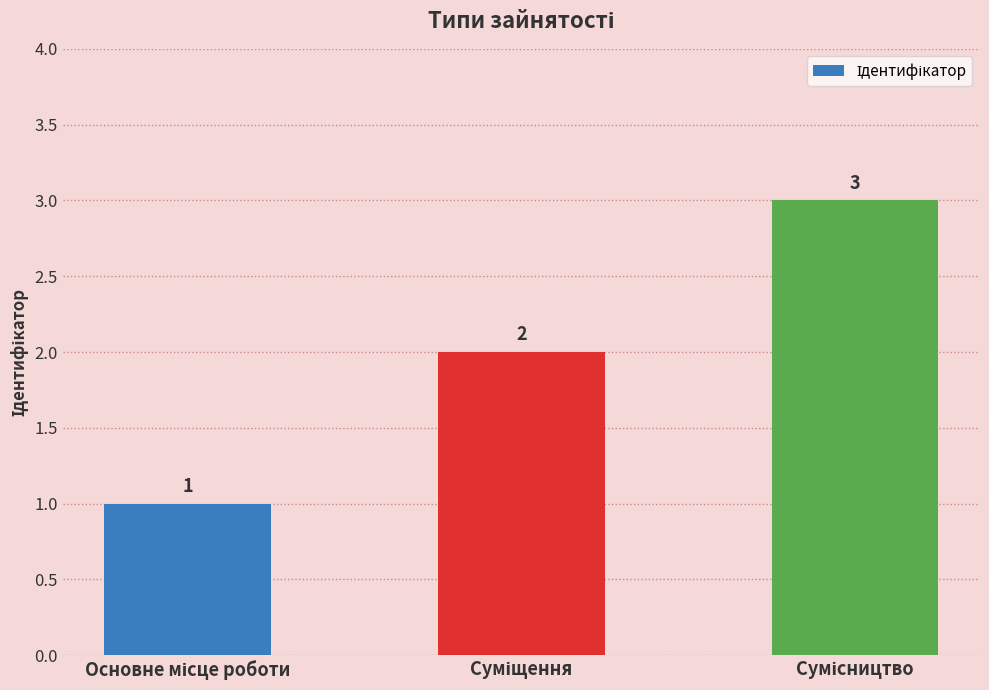

Count the values in the range 1 to 3.

3